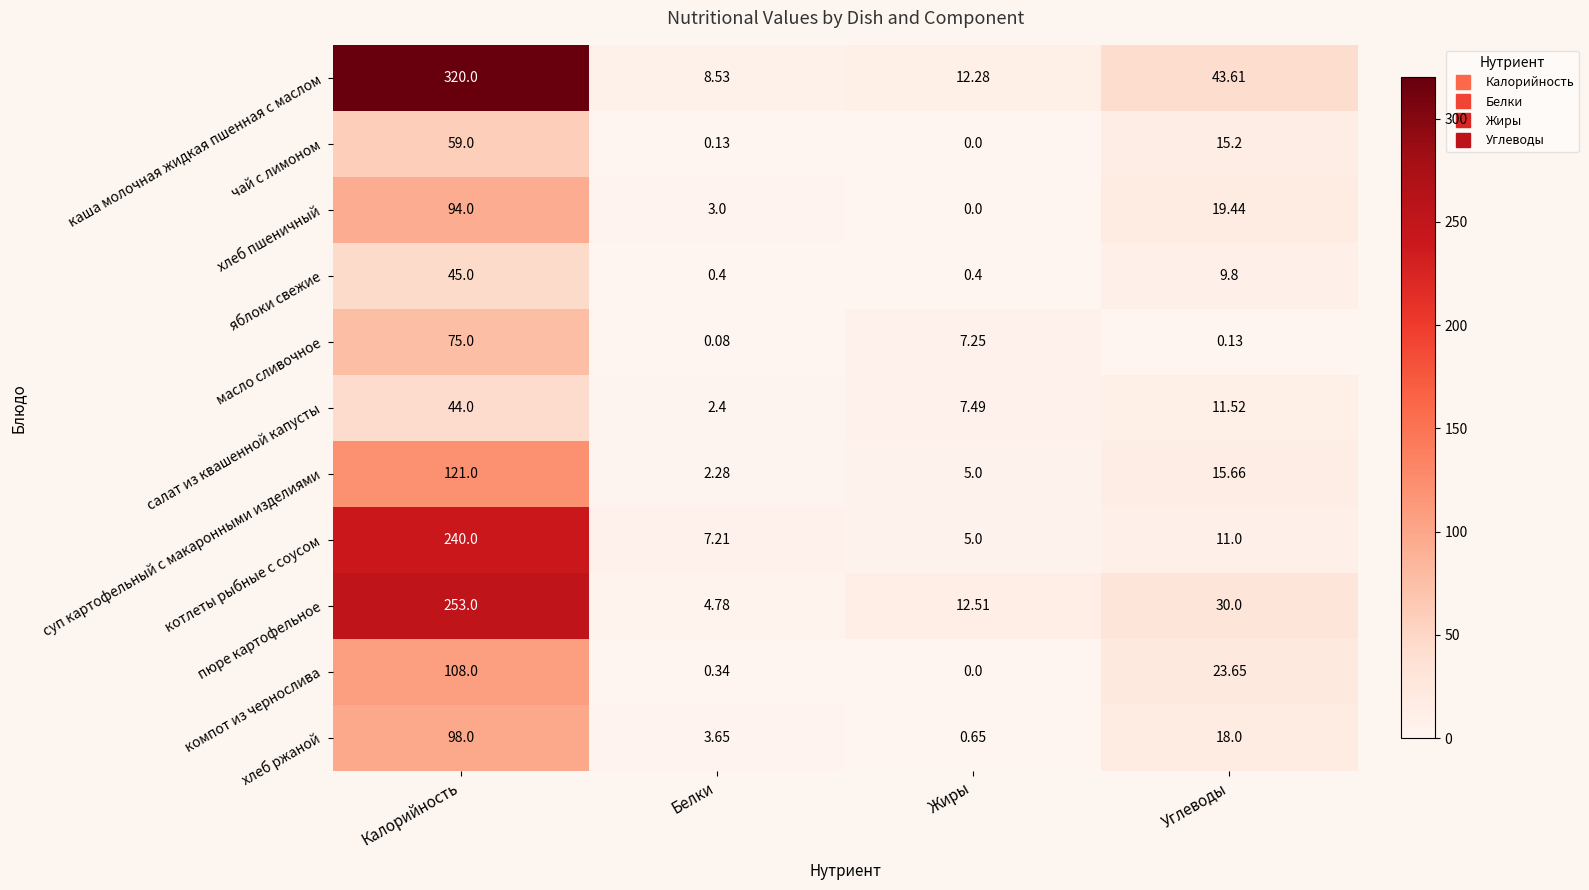

At which label is компот из чернослива closest to 54?

Углеводы